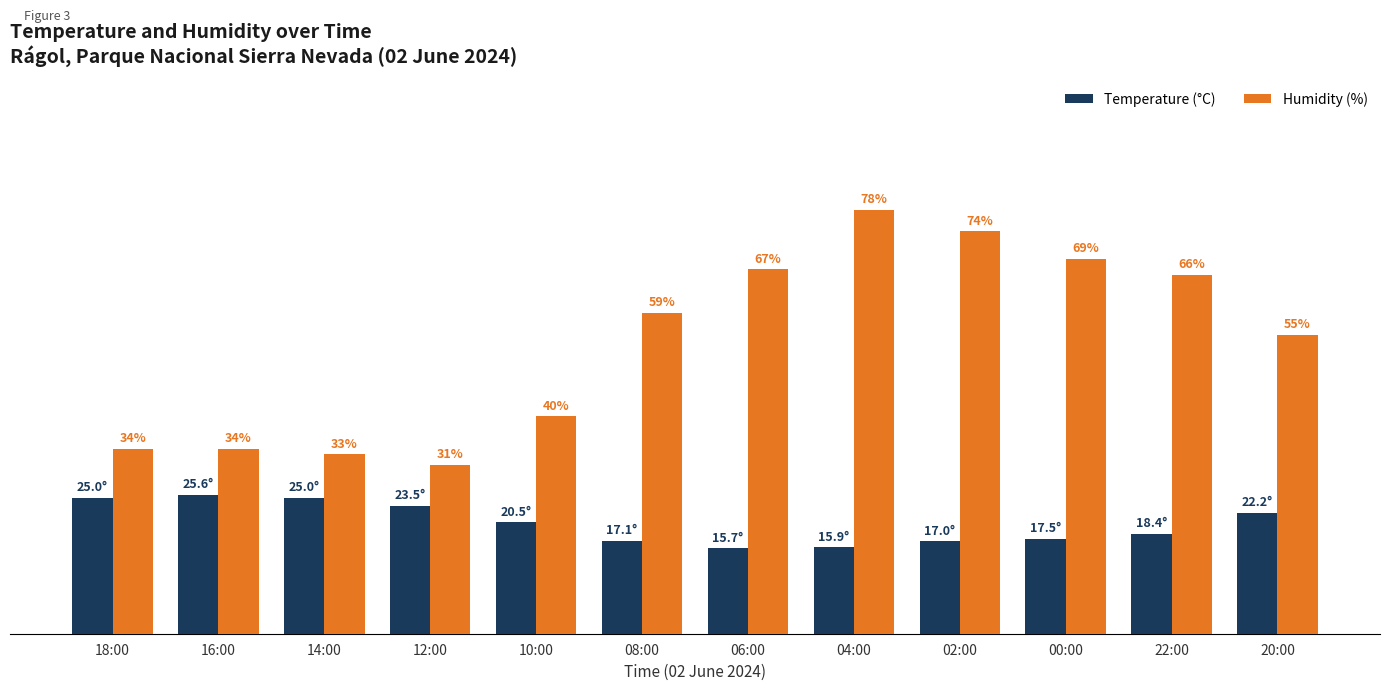

Where does the Temperature (°C) series first go above 20?

18:00